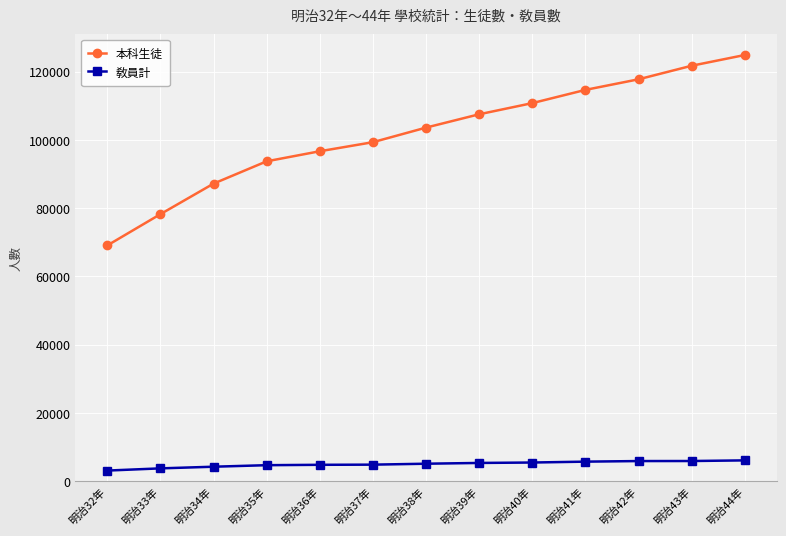

How many lines are shown in the chart?

2